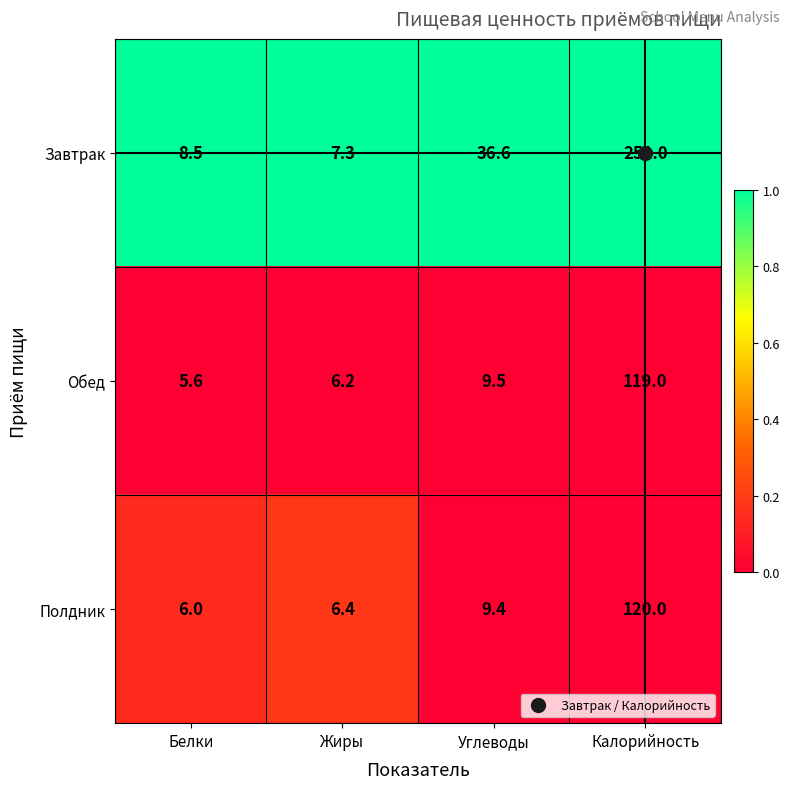

What is the spread (max minus min) of values at Жиры?

1.1